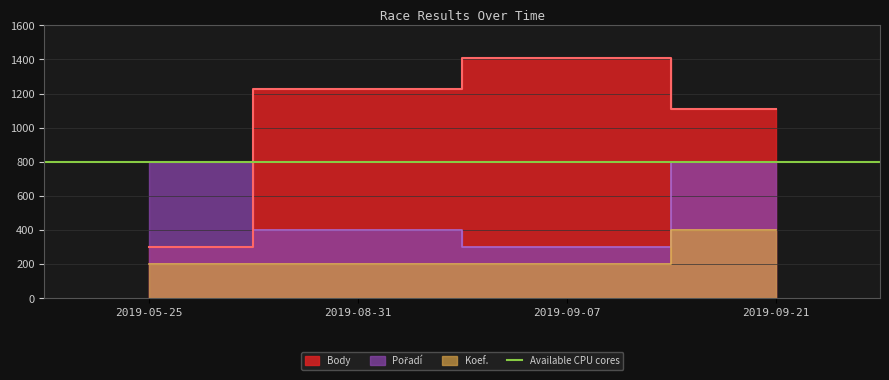

Reading left to right, extract all data points from this chart.

Body: 2019-05-25=304	2019-08-31=1226	2019-09-07=1406	2019-09-21=1108
Pořadí: 2019-05-25=800	2019-08-31=400	2019-09-07=300	2019-09-21=800
Koef.: 2019-05-25=200	2019-08-31=200	2019-09-07=200	2019-09-21=400